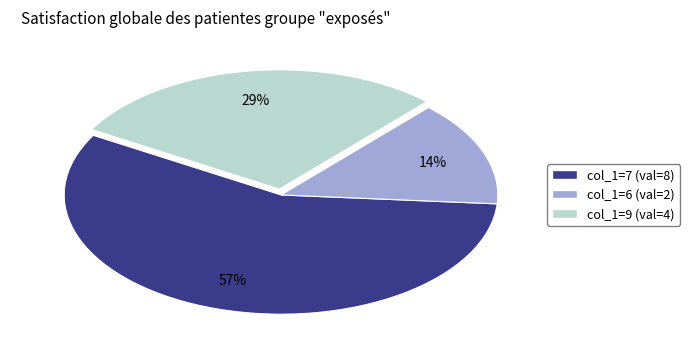

Is there any slice that represents more than half of the pie?

Yes